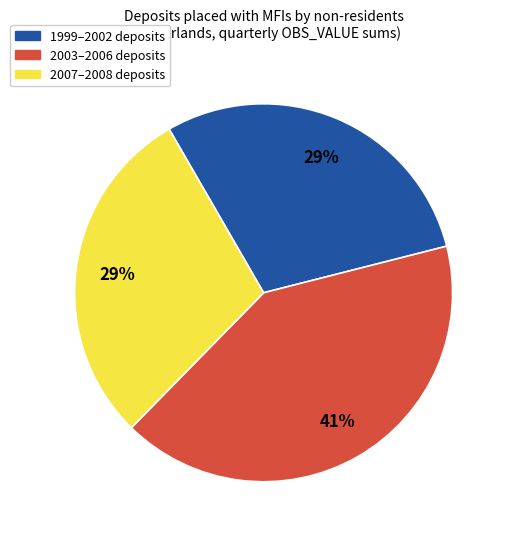

To the nearest percent, what is the difference between the largest and smallest slice percentages?

12%